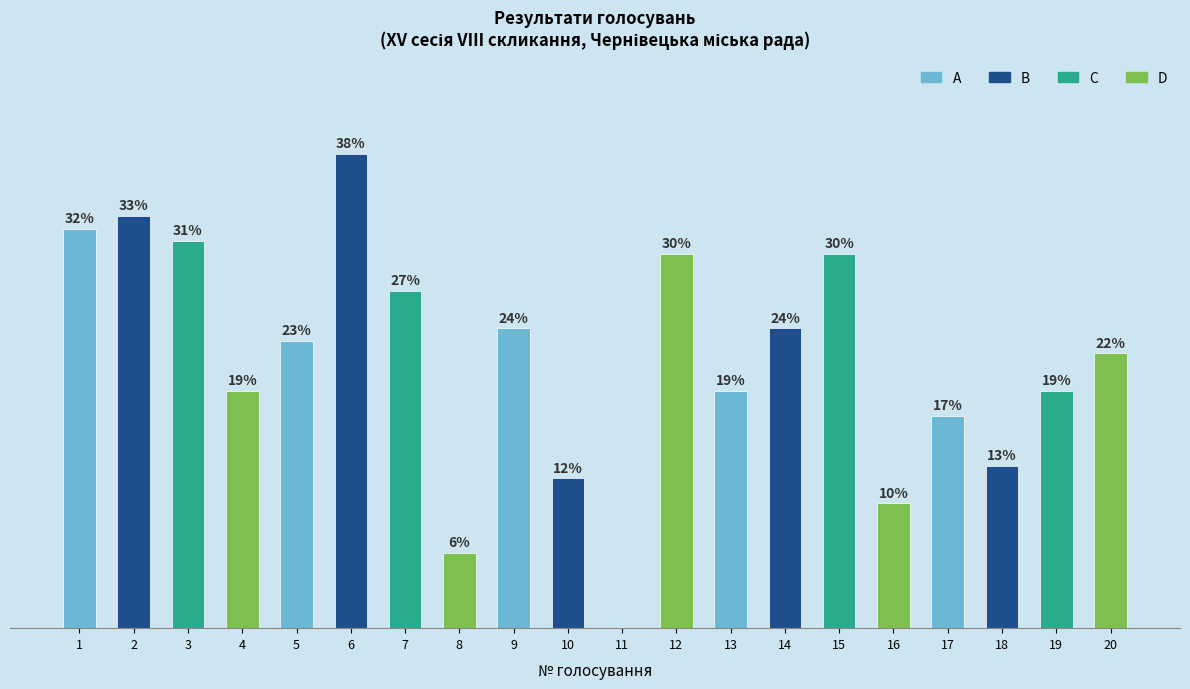

What is the value of the 10th bar from the left?

12